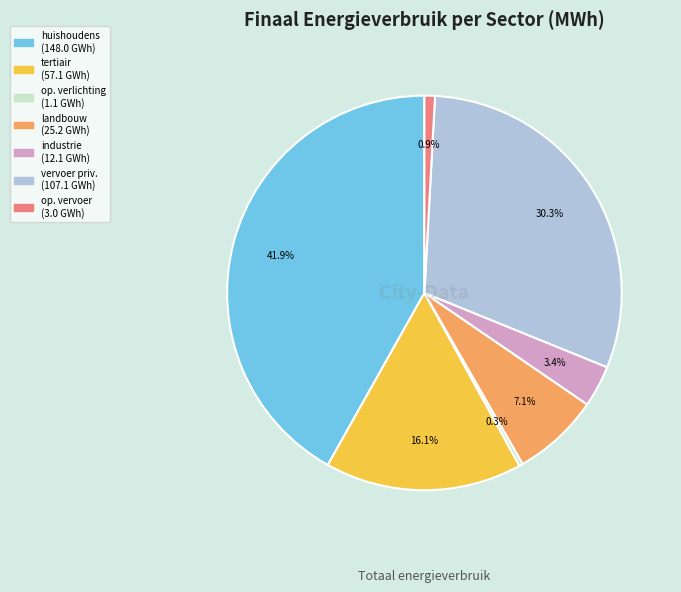

To the nearest percent, what is the difference between the largest and smallest slice percentages?

42%